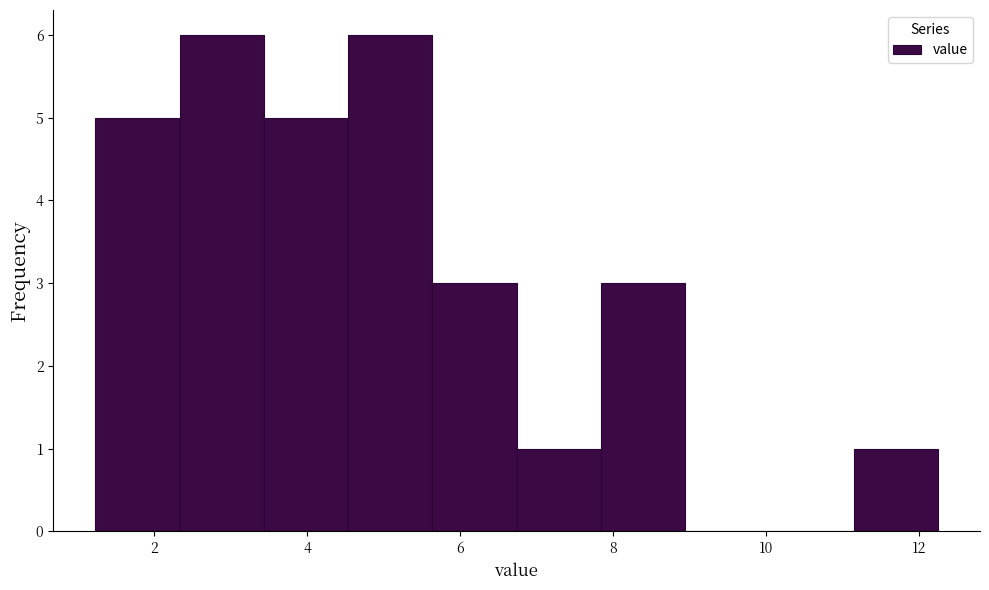

Reading left to right, list every bar in this chart as the range it spans on the x-axis followed by its height. Neither the bar edges nor the heights are printed on the chart, so give them approximately, as read against the axes.

1.2 to 2.4: 5
2.4 to 3.4: 6
3.4 to 4.6: 5
4.6 to 5.6: 6
5.6 to 6.8: 3
6.8 to 7.8: 1
7.8 to 9.0: 3
9.0 to 10.0: 0
10.0 to 11.2: 0
11.2 to 12.2: 1